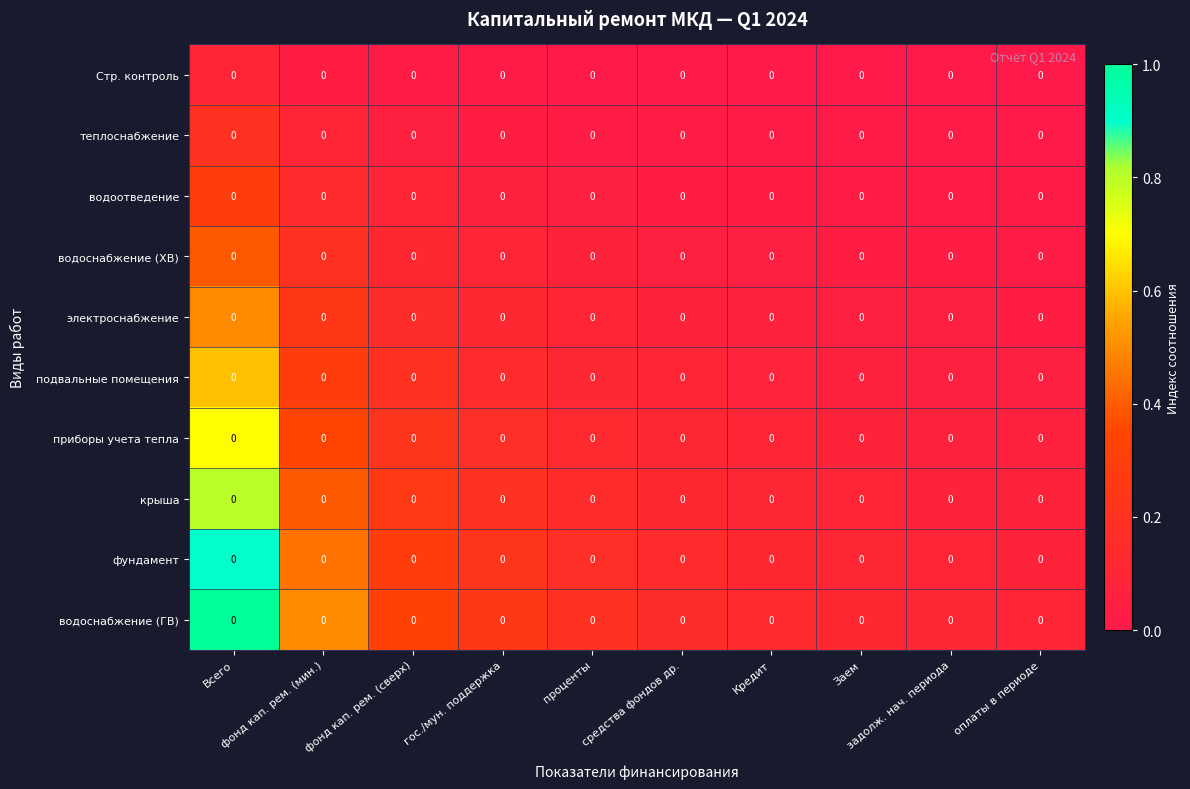

Which series has the largest range (max minus min)?

водоснабжение (ГВ)